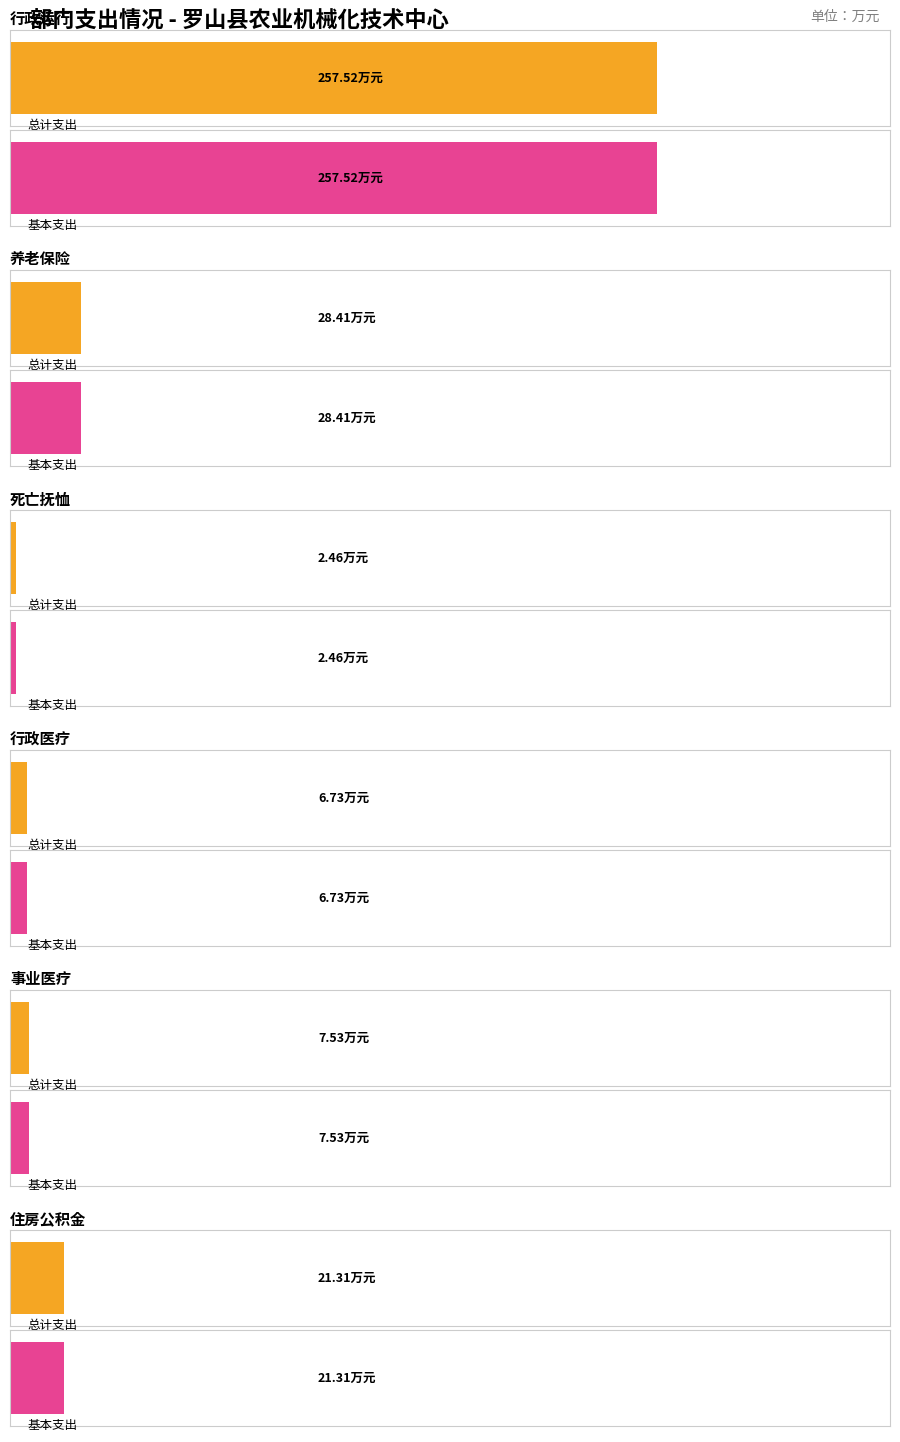

At which category is the sum across all series the highest?

行政运行